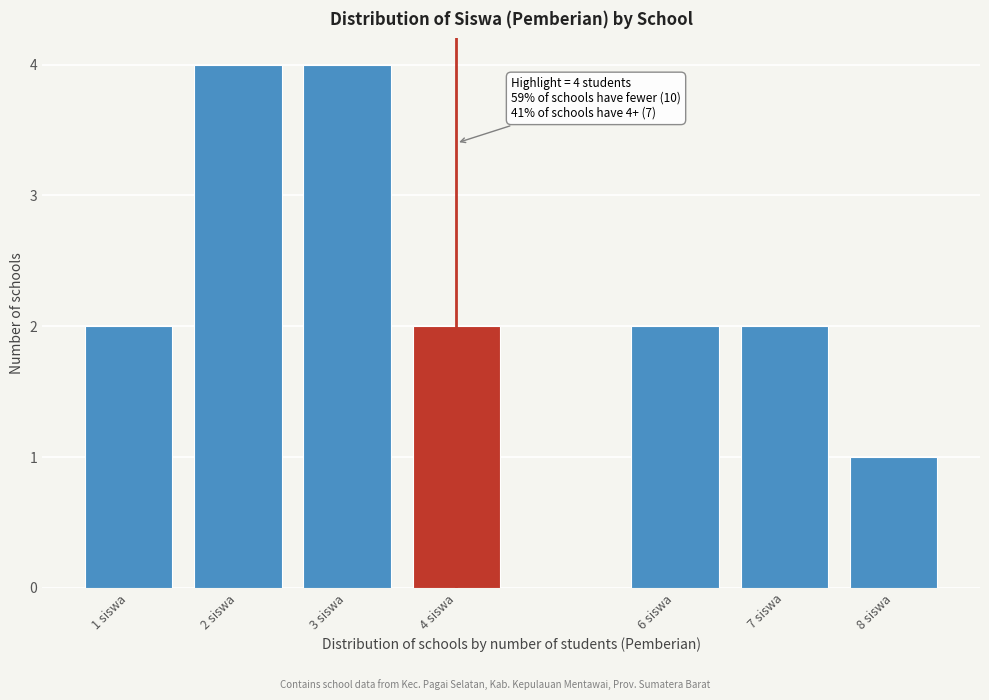

Reading right to left, extract all data points from this chart.

1	2	2	2	4	4	2